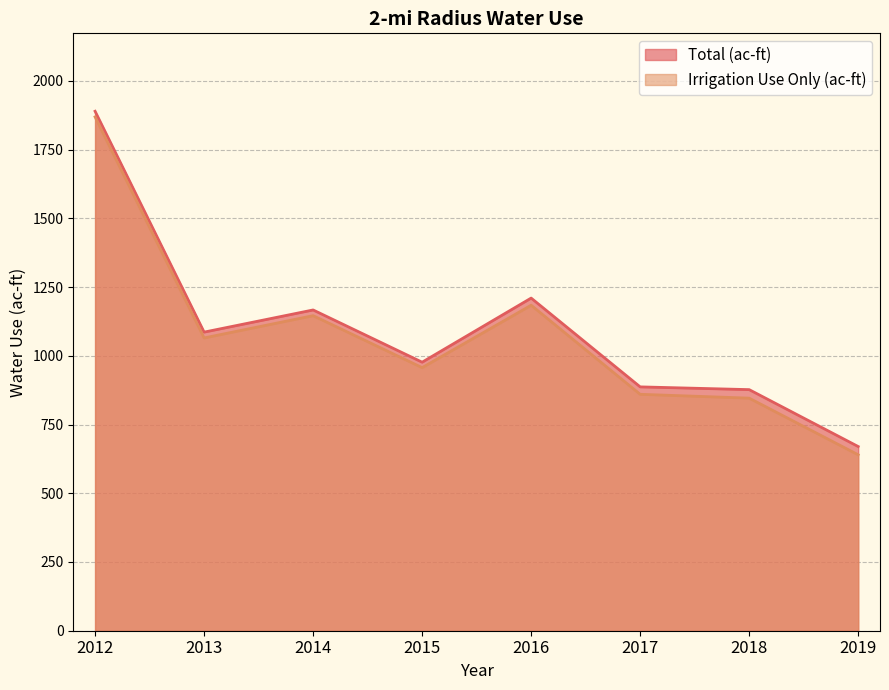

What is the value of the Irrigation Use Only (ac-ft) point at the 2nd from the left?

1065.0